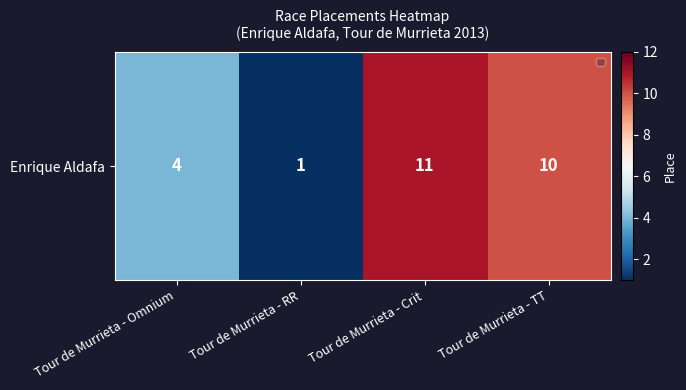

What is the maximum value shown in the chart?

11